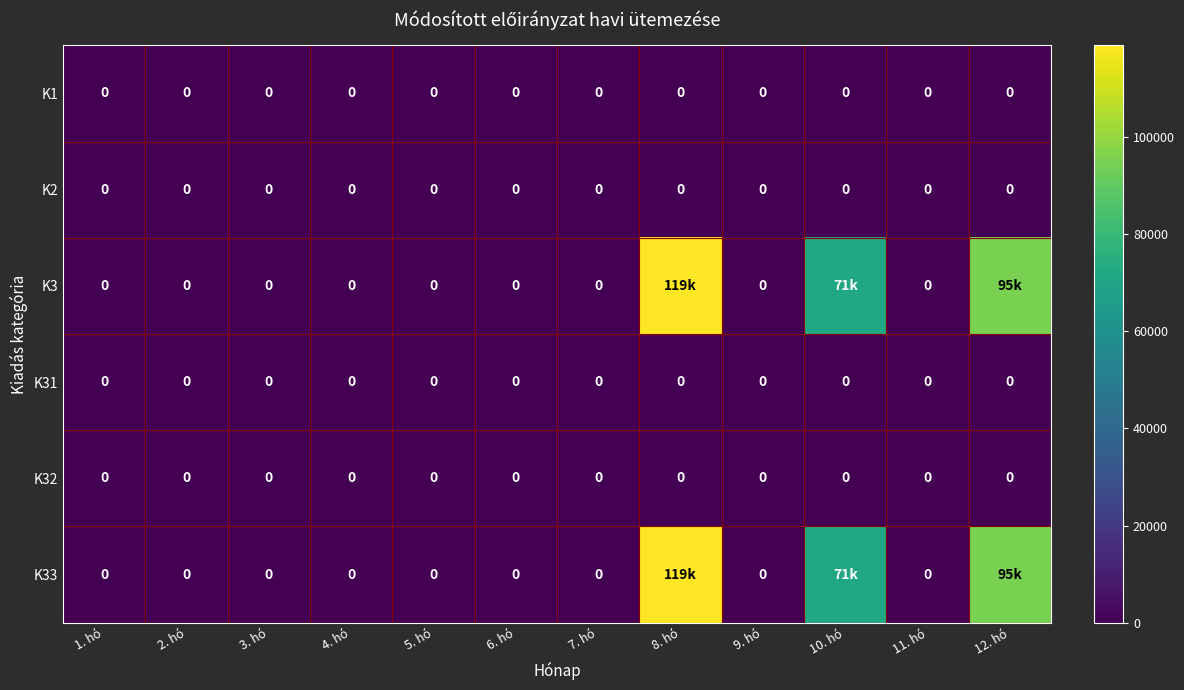

At how many categories does at least one series exceed 56072?

3